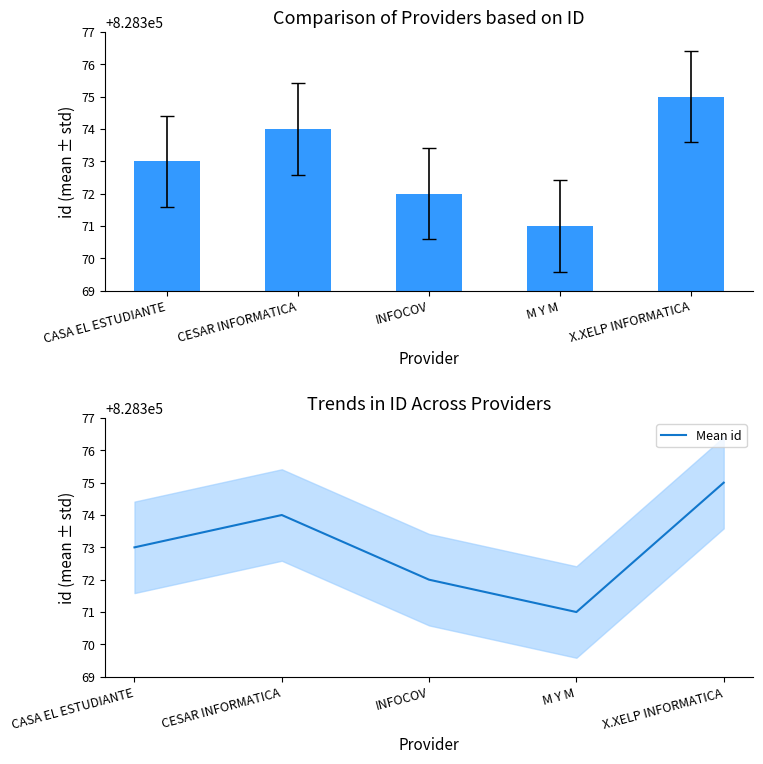

Which category has the highest value in the id series?

X.XELP INFORMATICA